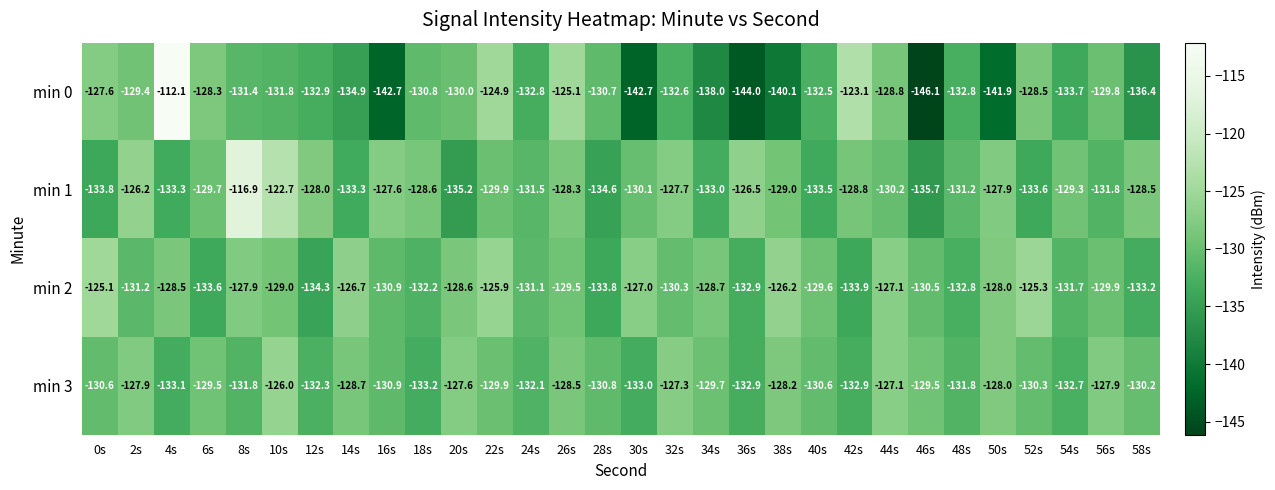

What is the sum of the min 3 values at 44s and 24s?

-259.2